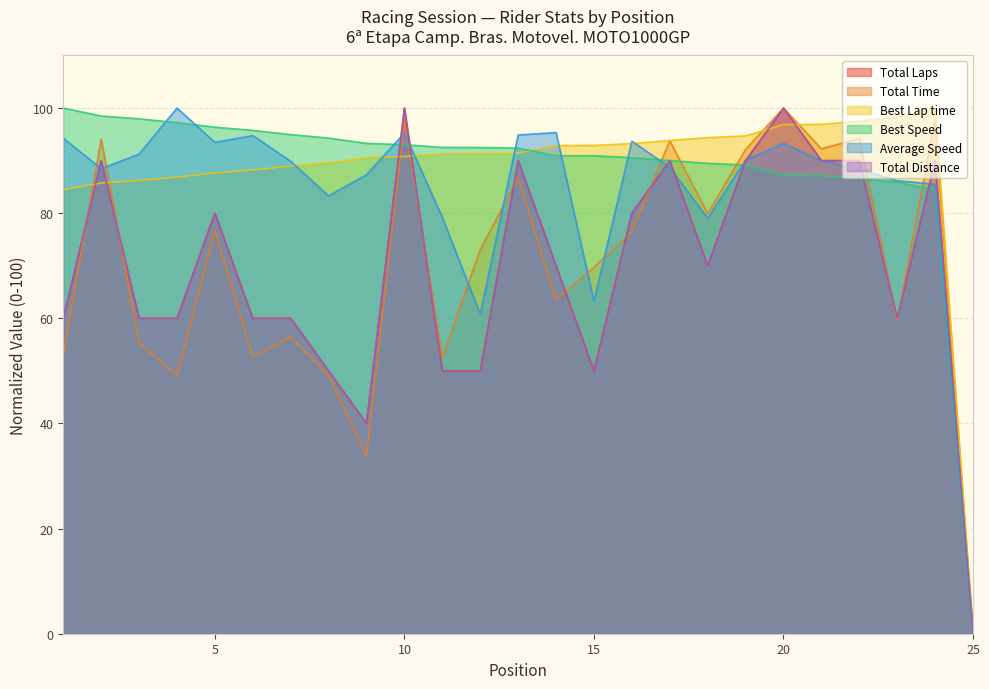

At which label is Total Distance closest to 50?

8